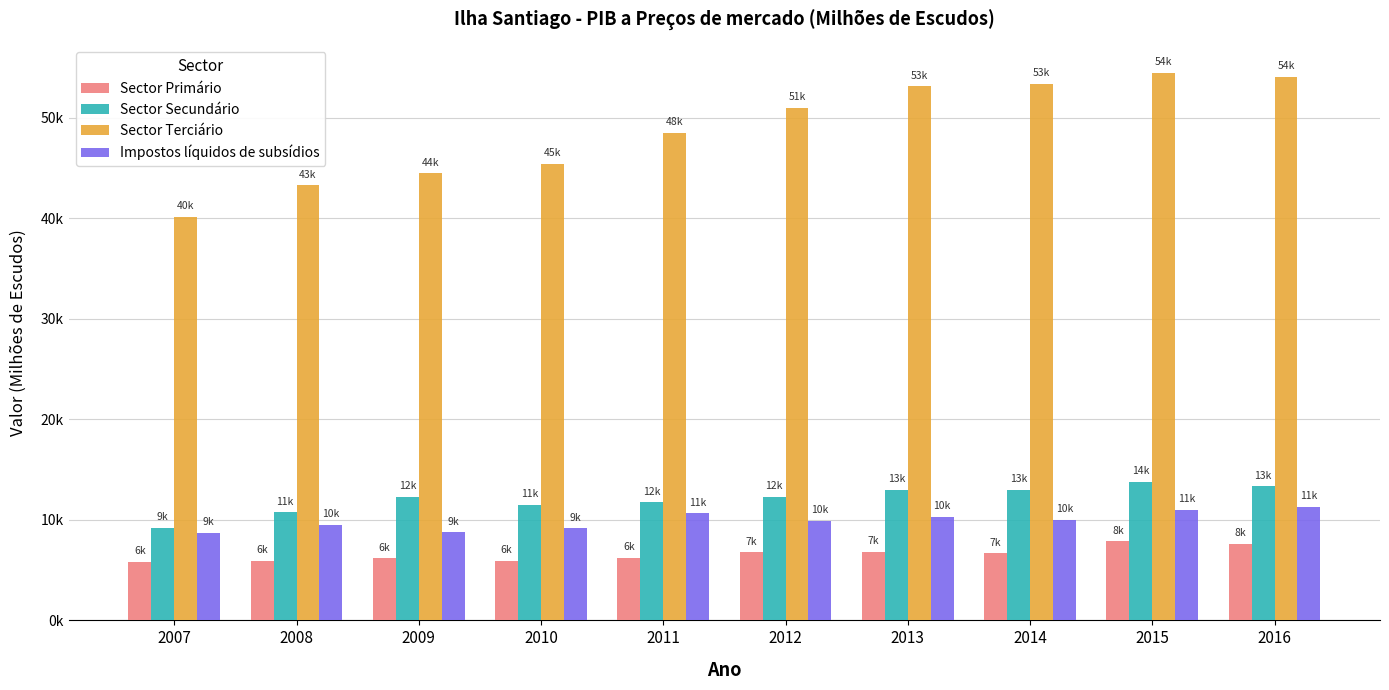

Which label corresponds to the smallest value in the chart?

2007